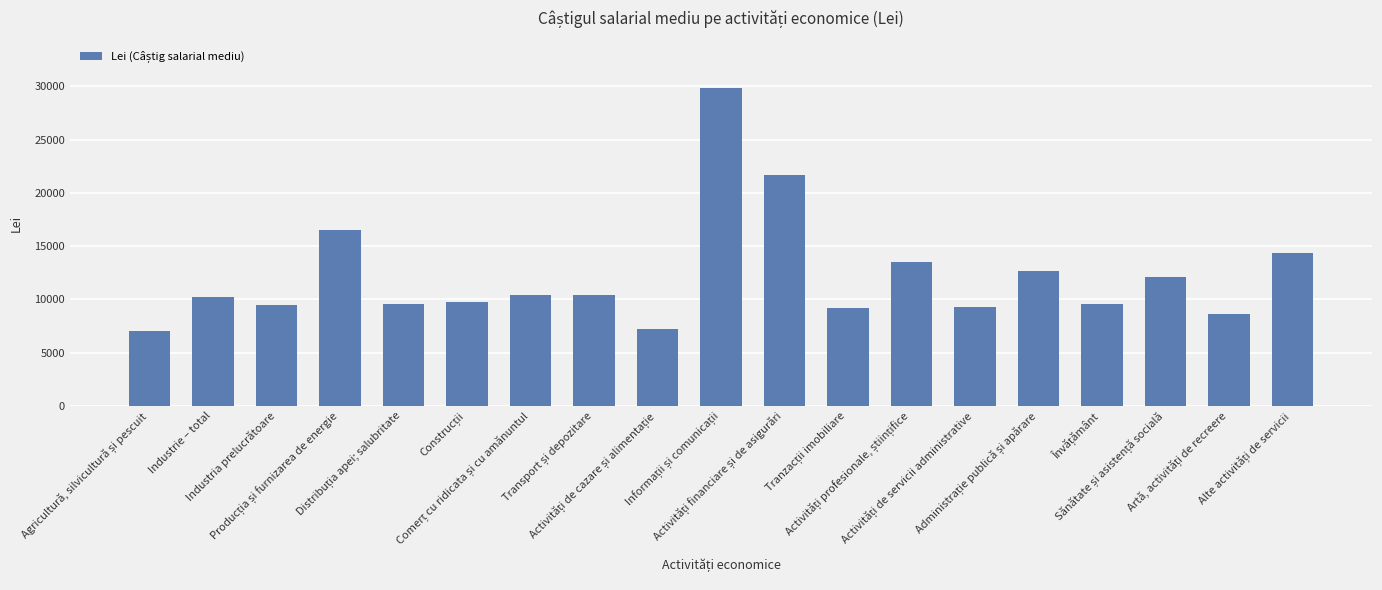

What is the value of the 3rd bar from the left?

9448.6